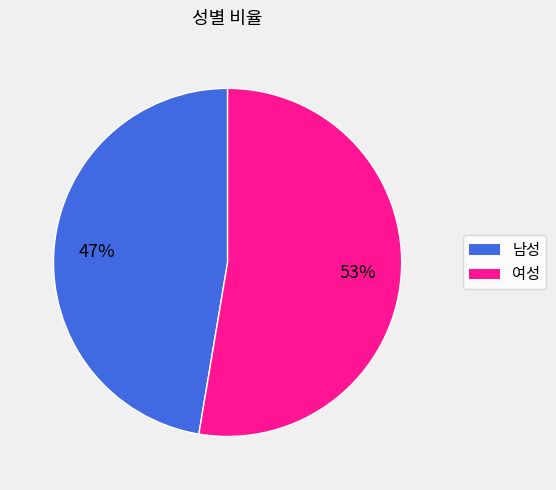

Combined, do 여성 and 남성 account for over 50%?

Yes